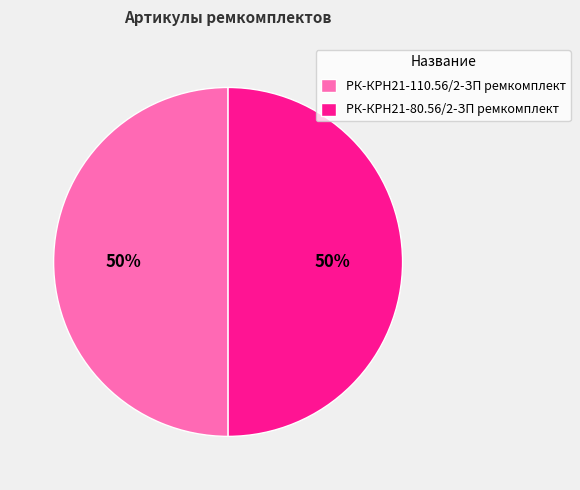

The РК-КРН21-110.56/2-ЗП ремкомплект slice represents 50% of the pie. True or false?

True